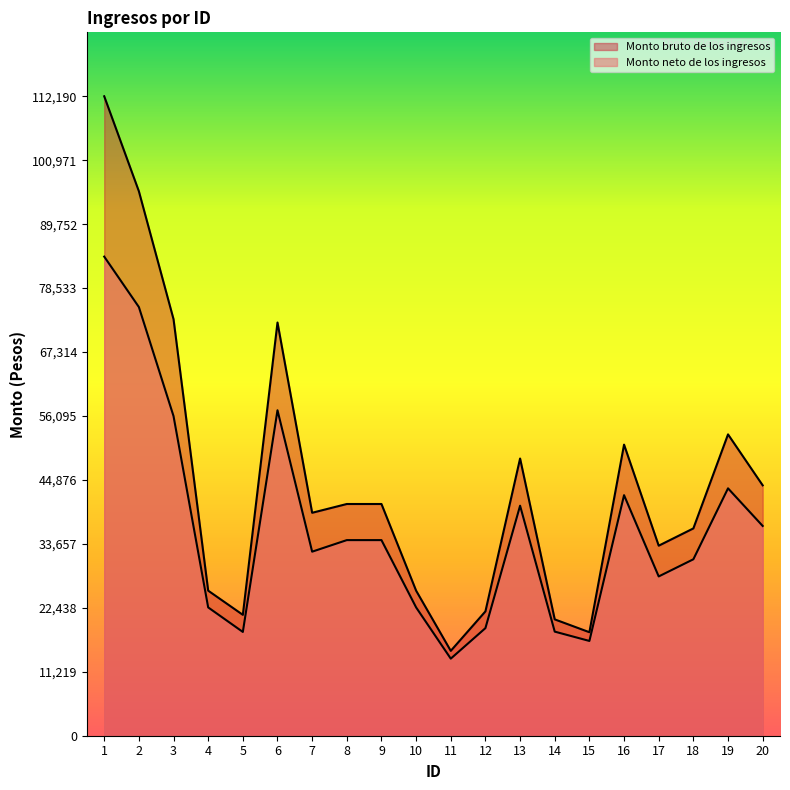

What is the difference between the maximum and minimum values in the Monto bruto de los ingresos series?

97298